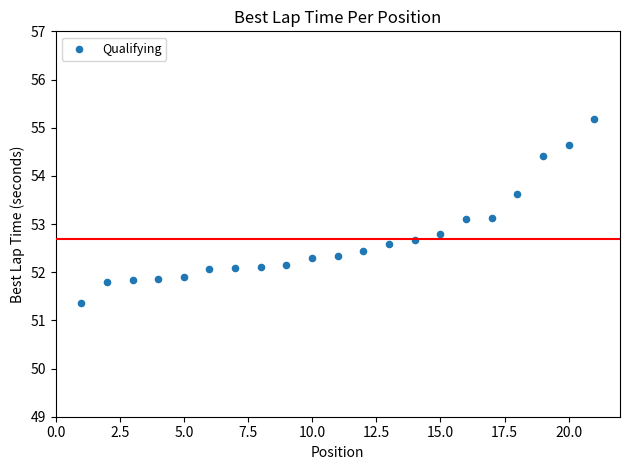

What is the range of Y values (max minus min)?

3.8